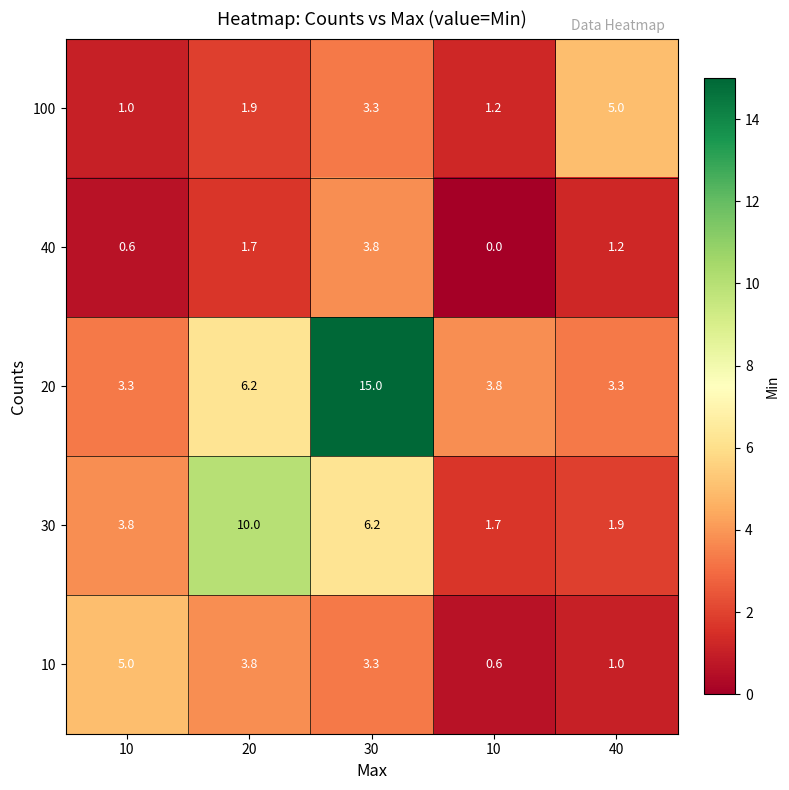

How many data points does each series have?

5